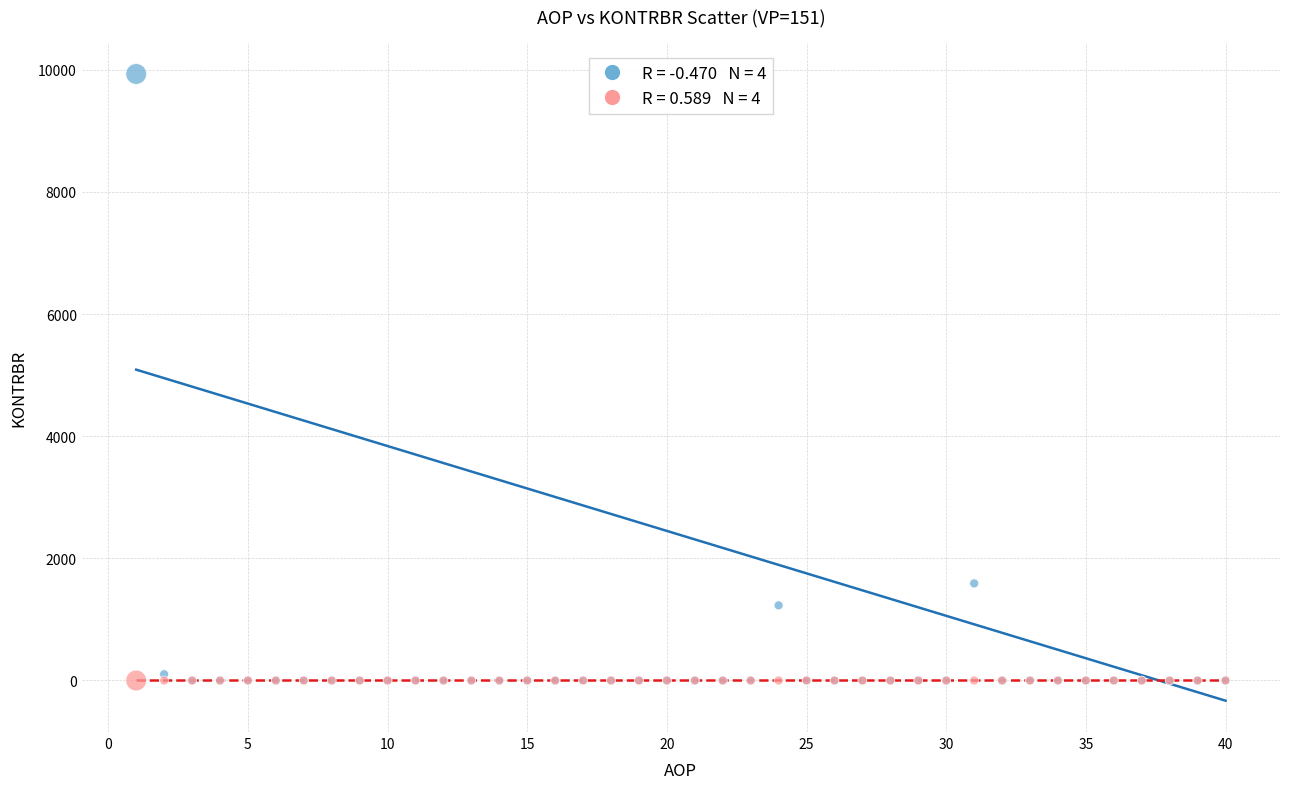

Across all series, what Y value is closest to 4964?

1589.5